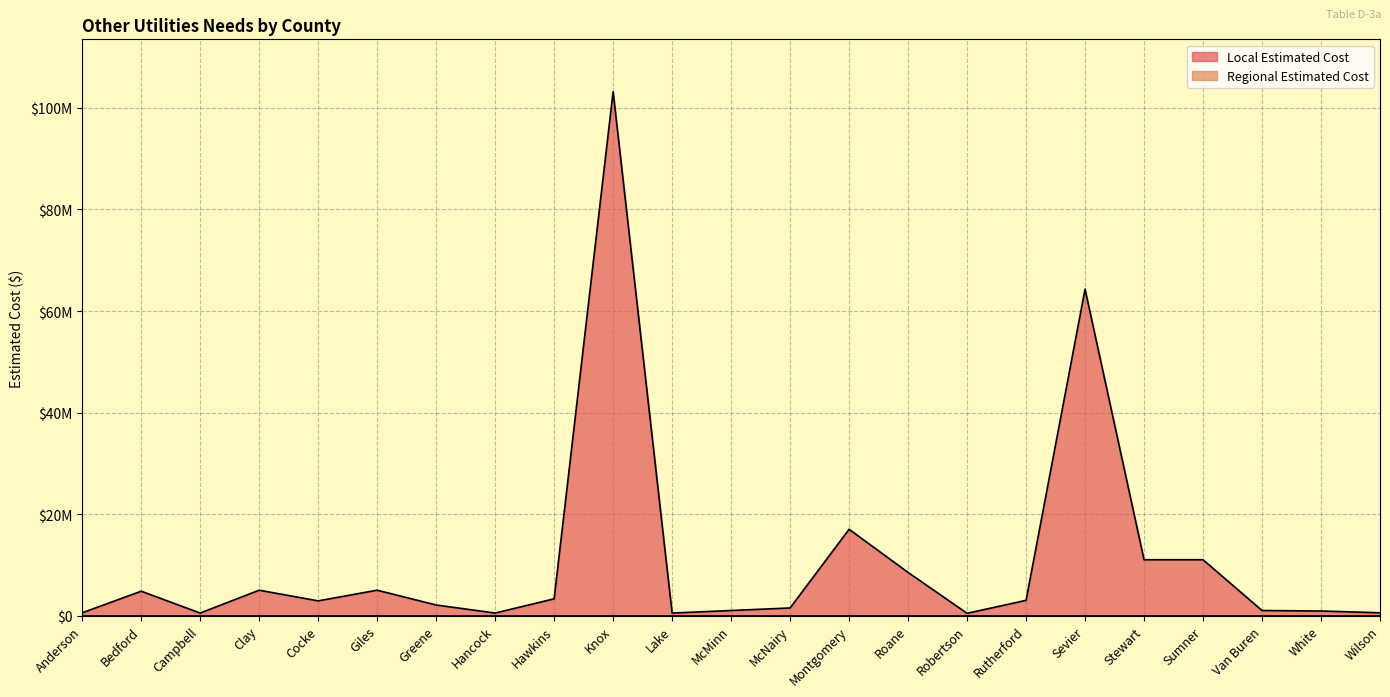

The chart shows a value of 1000000 at Van Buren. True or false?

True